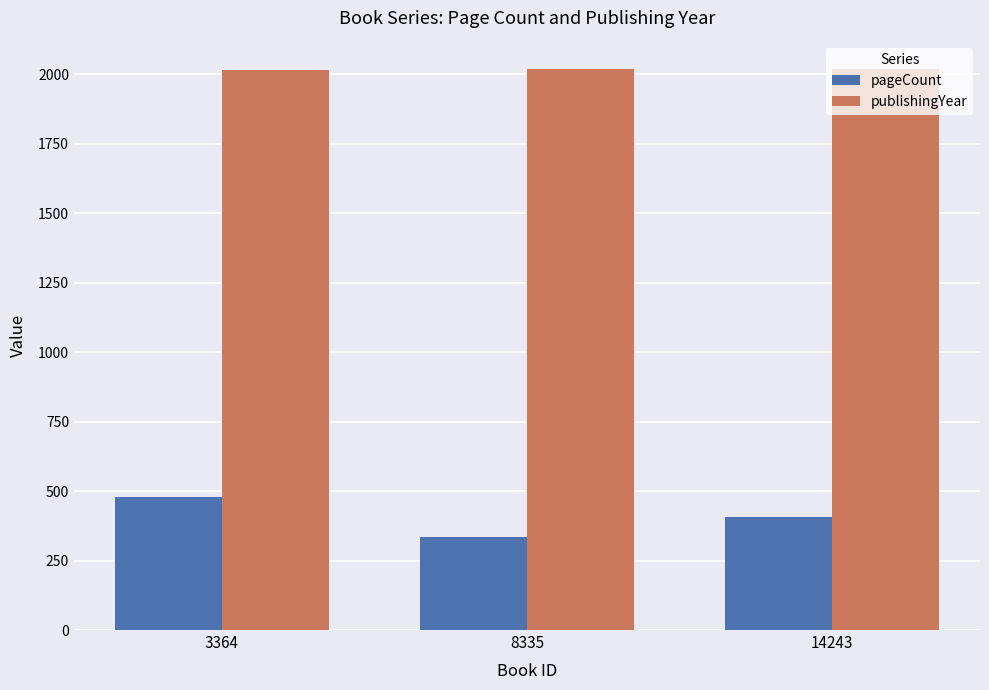

How many data points in publishingYear are less than 2018?

1